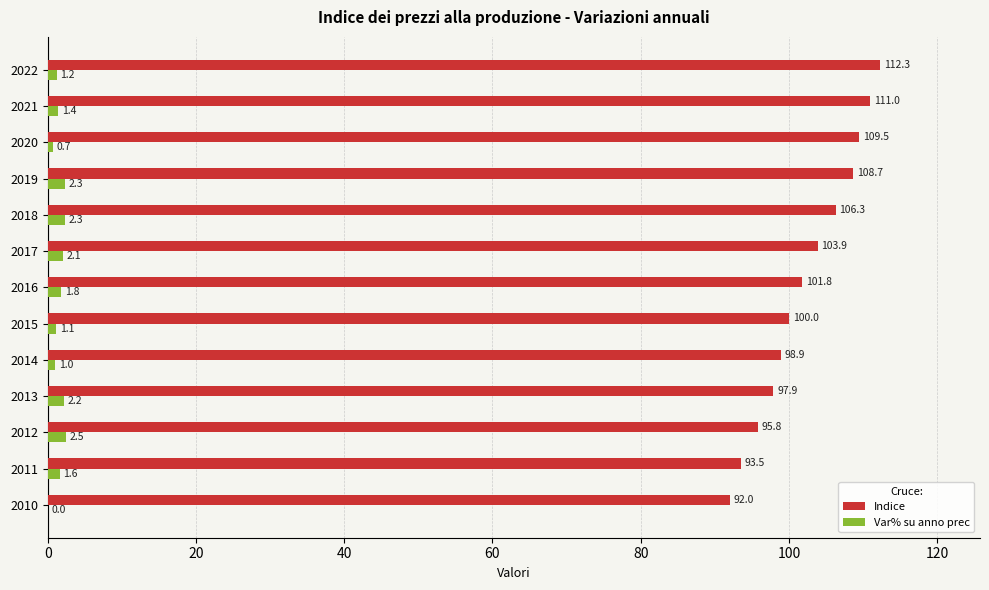

At which category is the sum across all series the highest?

2022